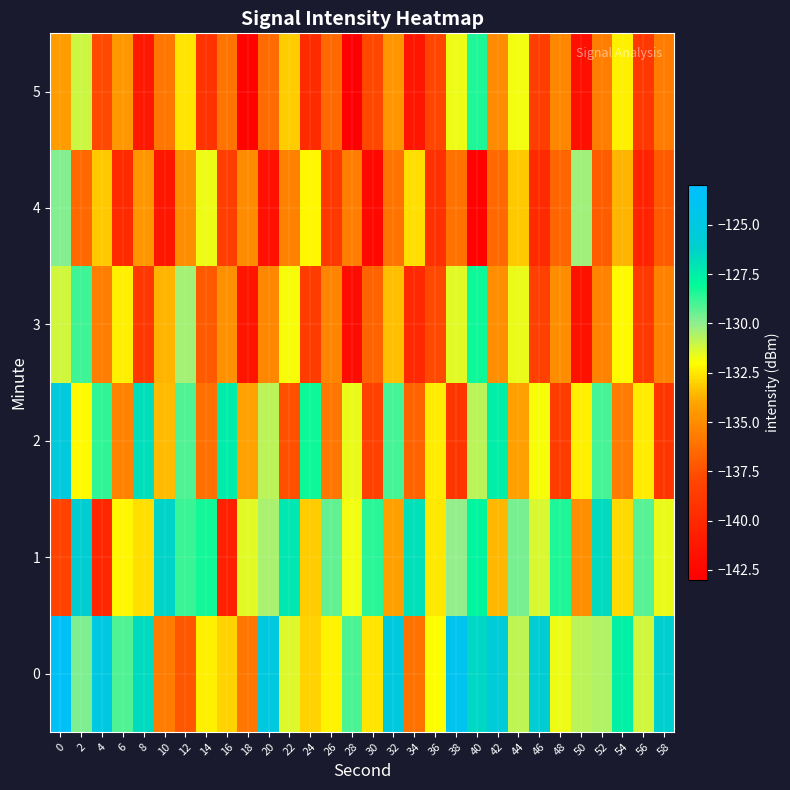

Which has a higher value, 40 or 10?

40